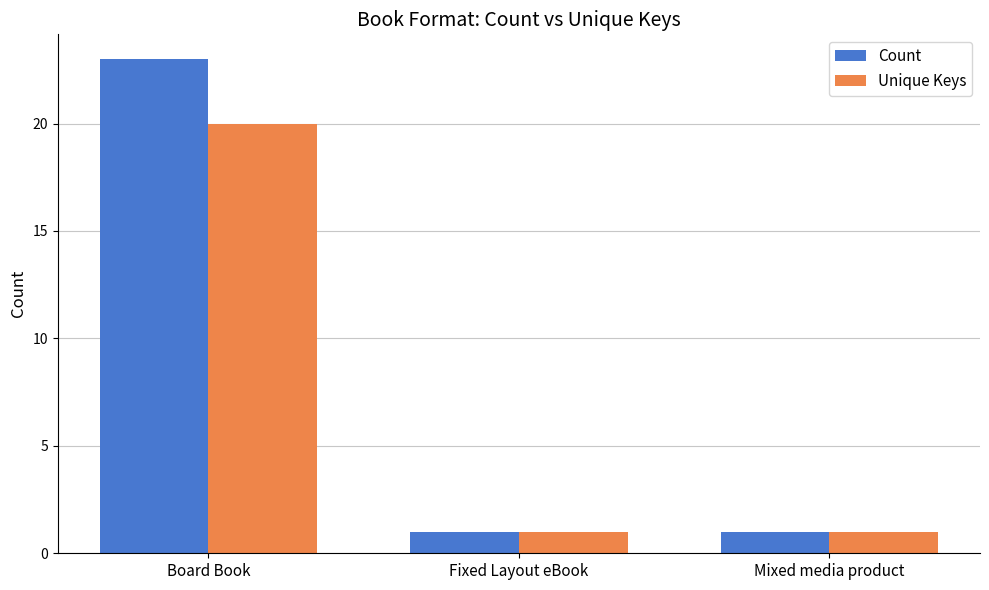

Which series has the largest total across all categories?

Count